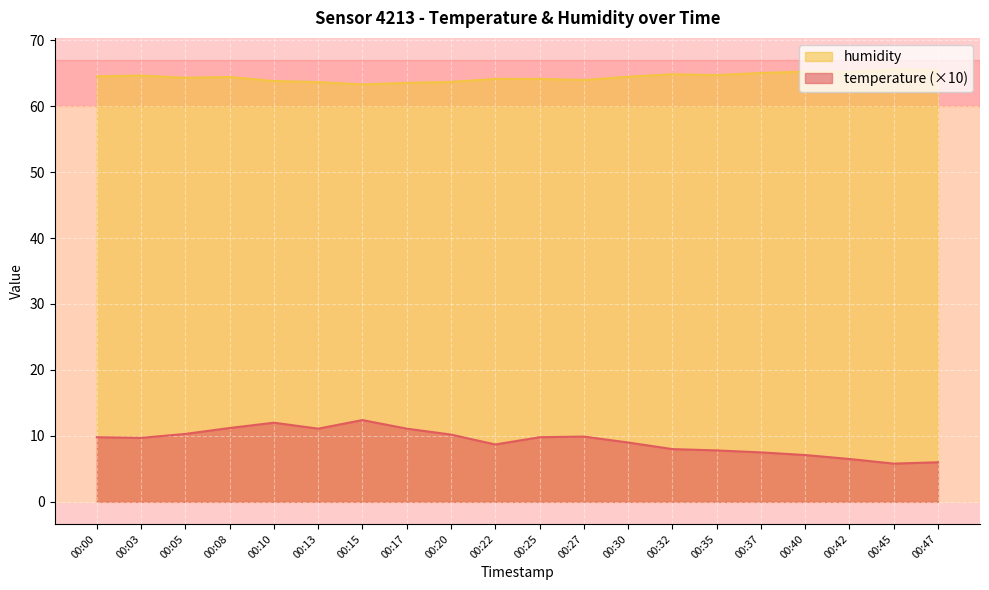

How many lines are shown in the chart?

2